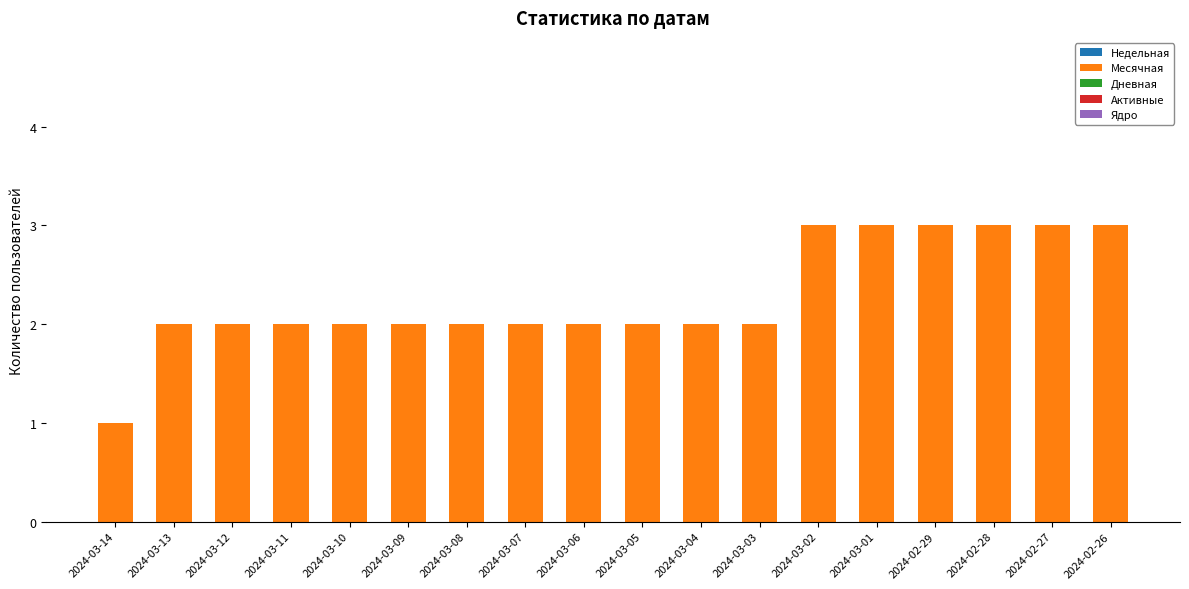

What is the greatest value displayed?

3